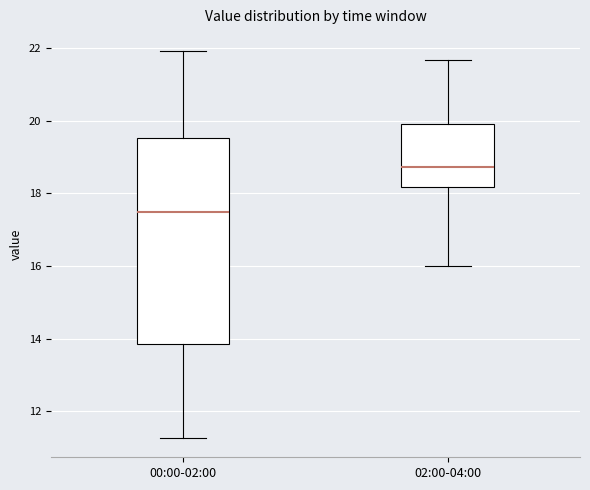

Reading left to right, read every box against the y-axis: the position of its median line, the range the box covers, and the ends of its whiskers. The values are not printed on the chart, so give them approximately, as read against the axis.

00:00-02:00: median 17.4, box 13.8 to 19.6, whiskers 11.2 to 22.0
02:00-04:00: median 18.8, box 18.2 to 20.0, whiskers 16.0 to 21.6